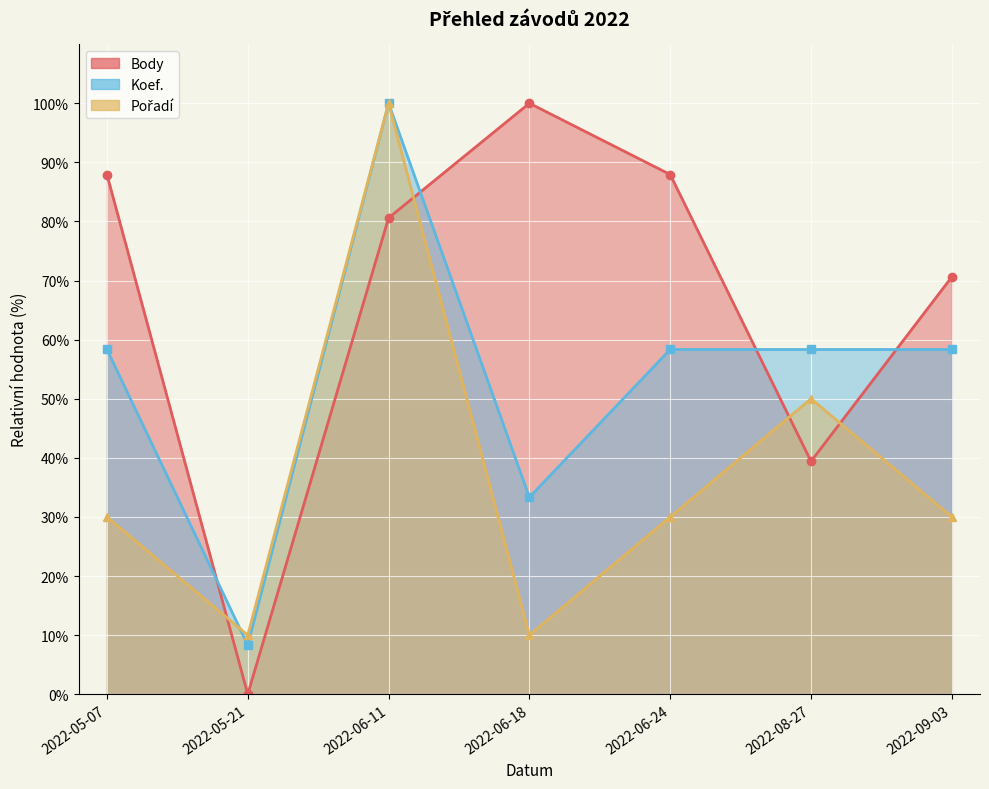

Count the Pořadí values in the range 10 to 50.

6